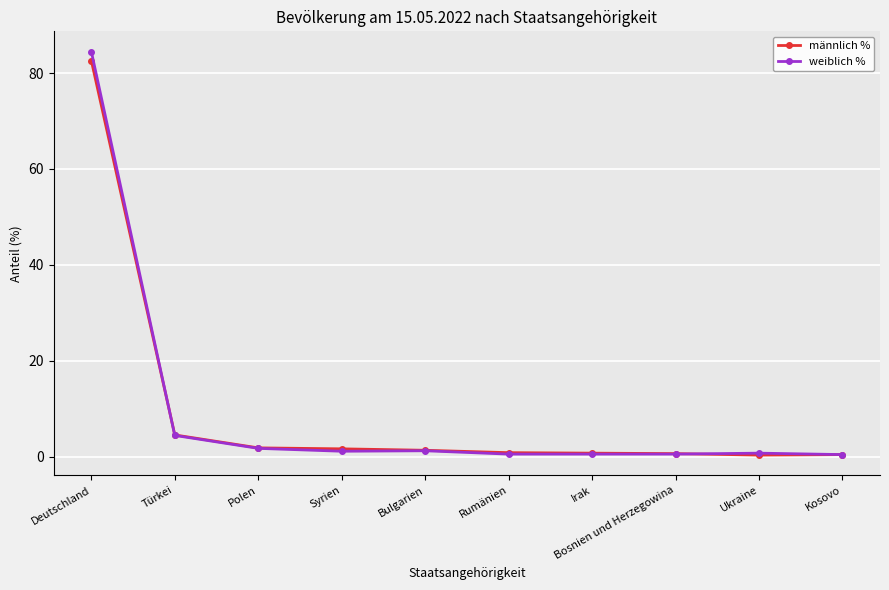

What is the difference between the männlich % values at Syrien and Bulgarien?

0.3